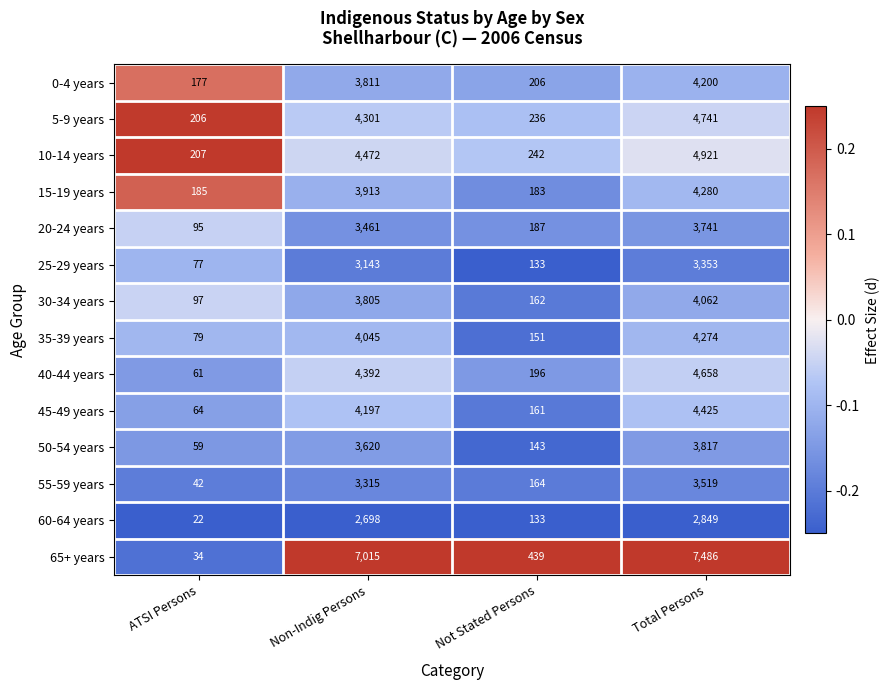

Which category has the lowest value in the 15-19 years series?

Not Stated Persons